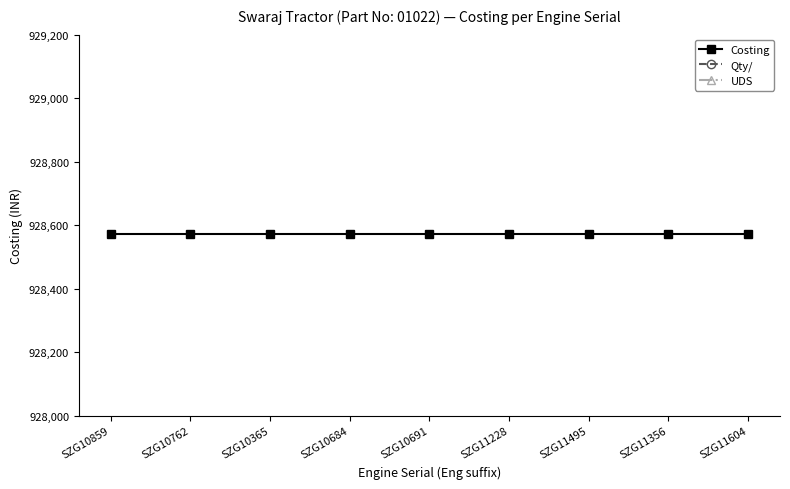

Is the value of Qty/ at SZG11495 greater than the value of Costing at SZG10691?

No